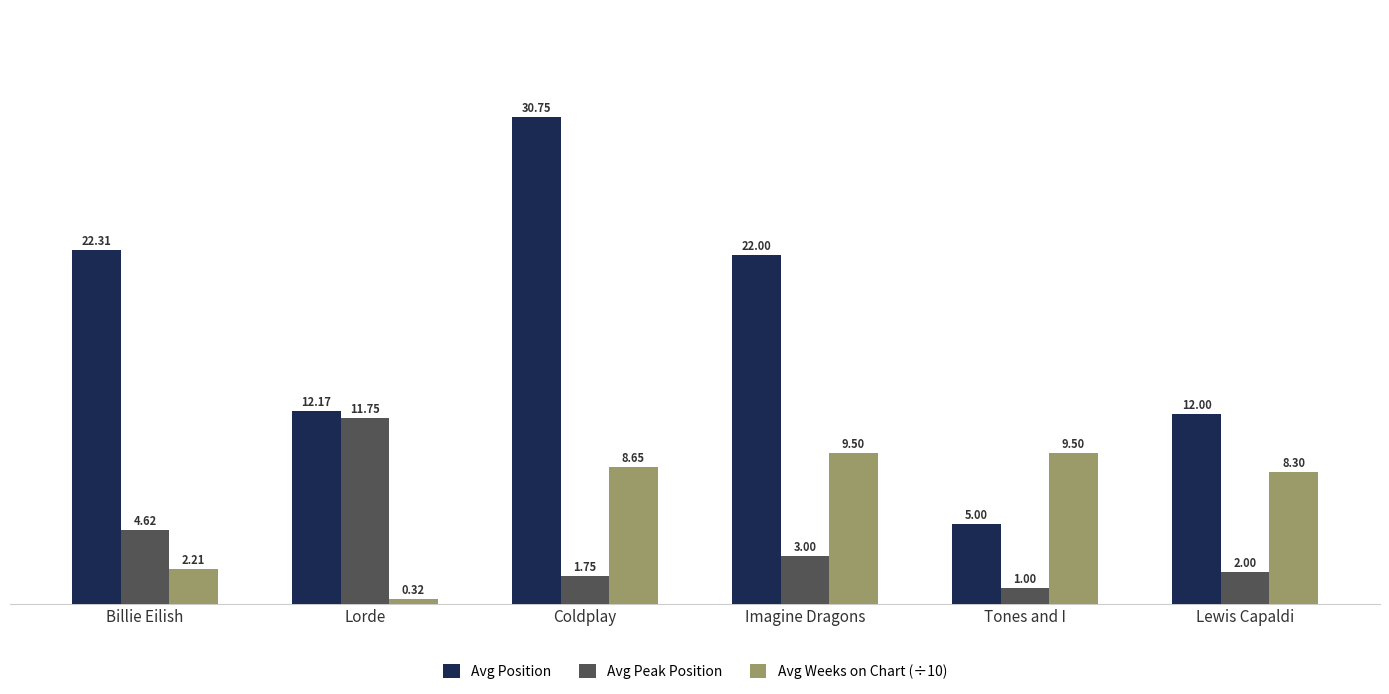

What is the difference between the highest and lowest values at Lorde?

11.9